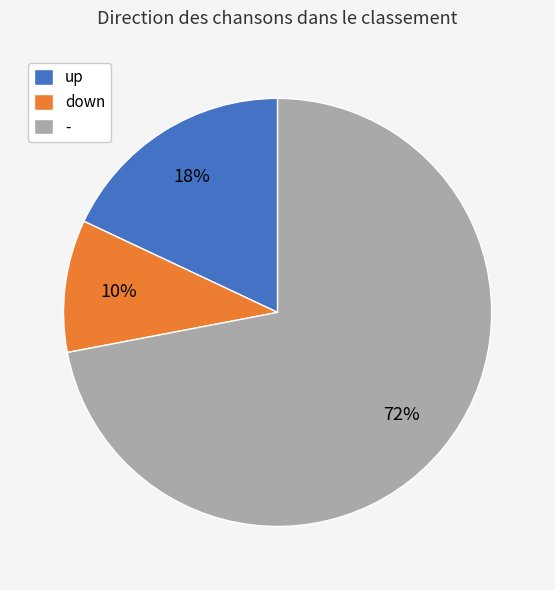

Combined, do down and - account for over 50%?

Yes